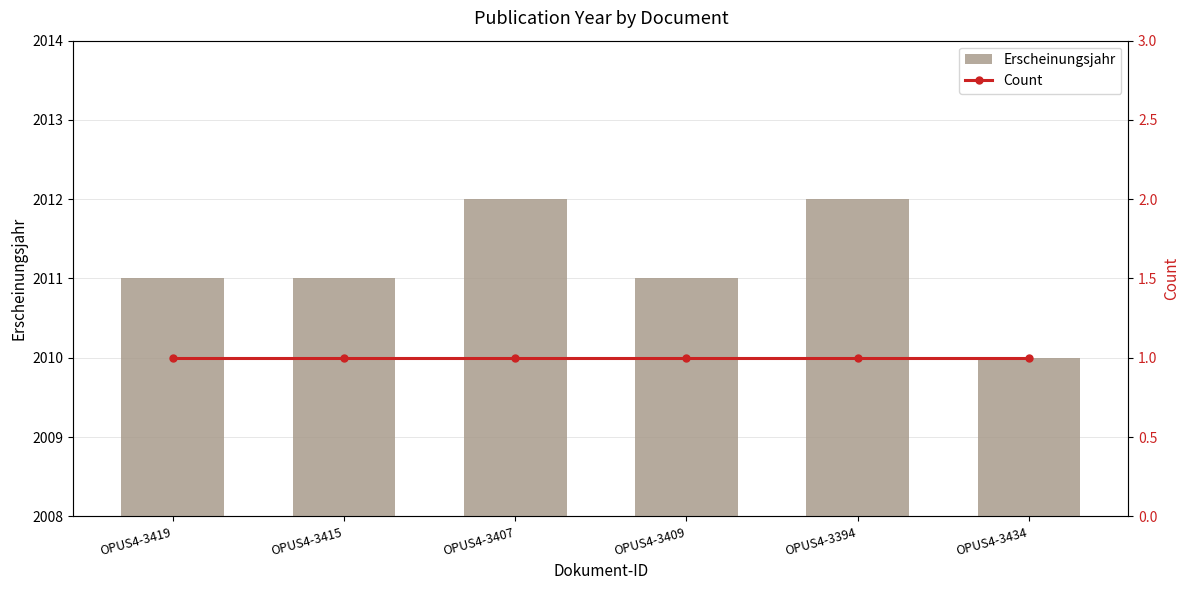

What position from the left is OPUS4-3415?

2